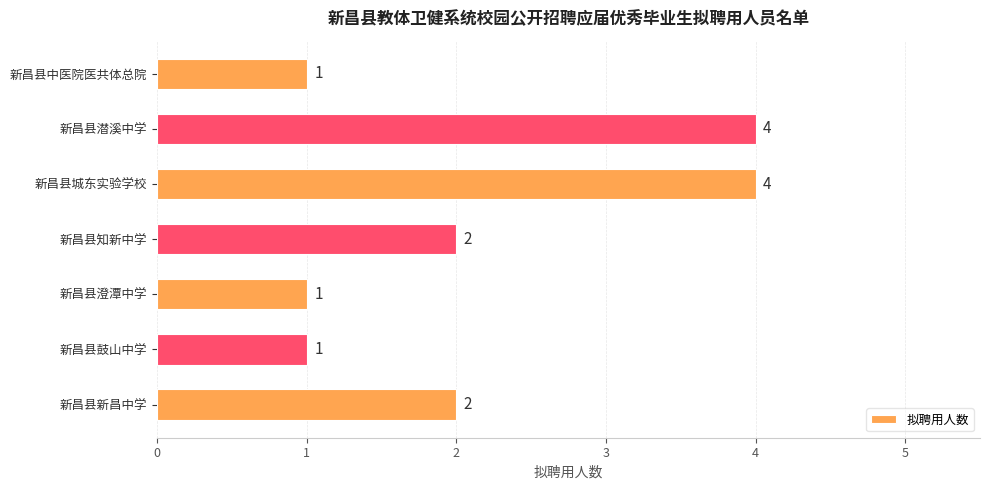

Count the number of categories in the chart.

7